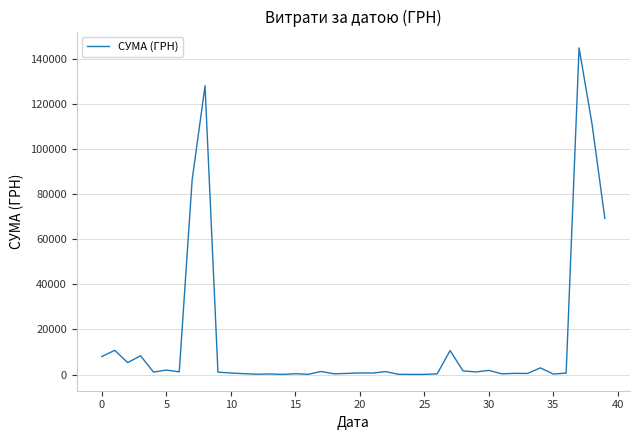

What is the difference between the maximum and minimum values?

144806.2